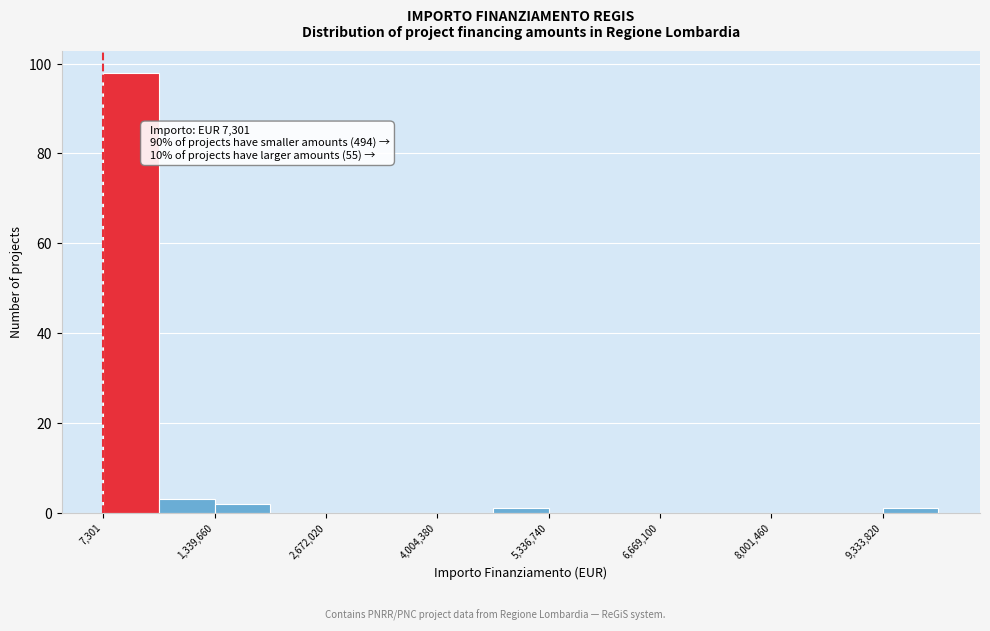

Read against the x-axis, roughly where is the centre of the tallest bar?

400000